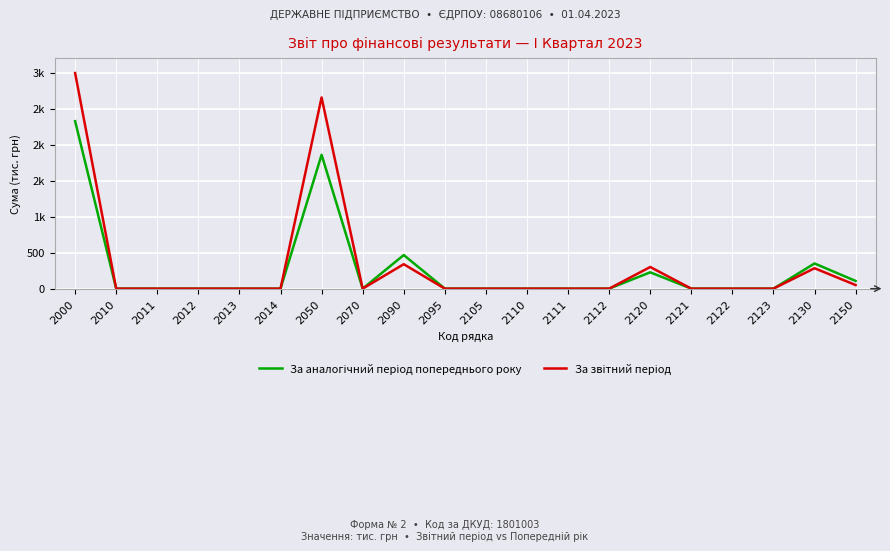

At 2070, list the series in order from smallest to largest.

За аналогічний період попереднього року, За звітний період